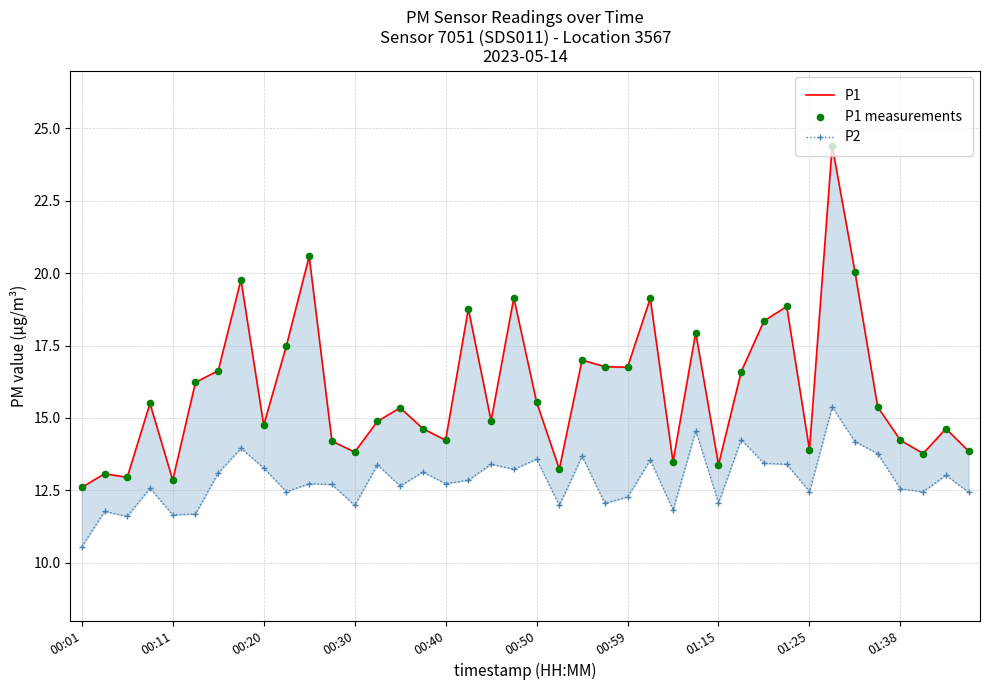

Which series contains the lowest Y value?

P2